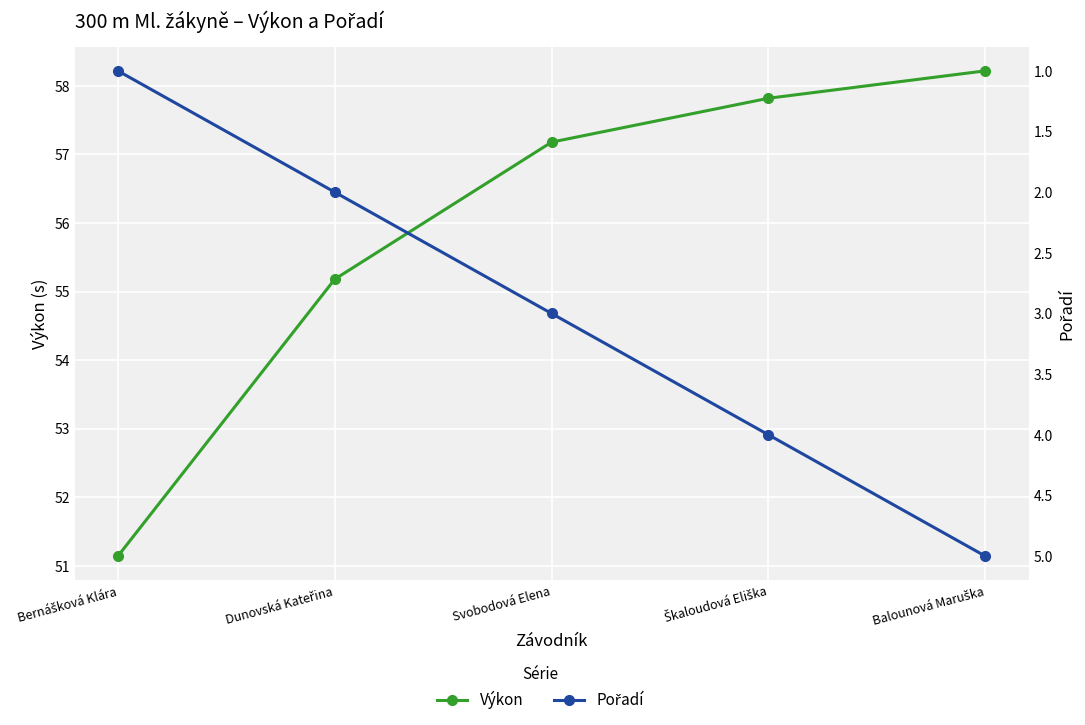

At which category does the chart reach its minimum across all series?

Bernášková Klára